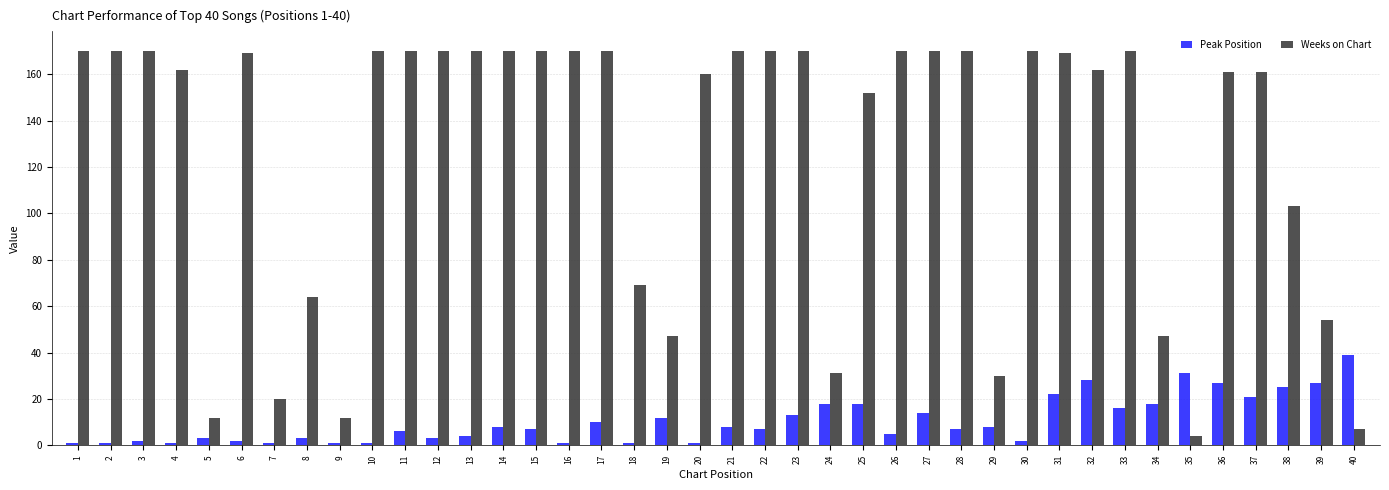

What is the spread (max minus min) of values at 14?

162